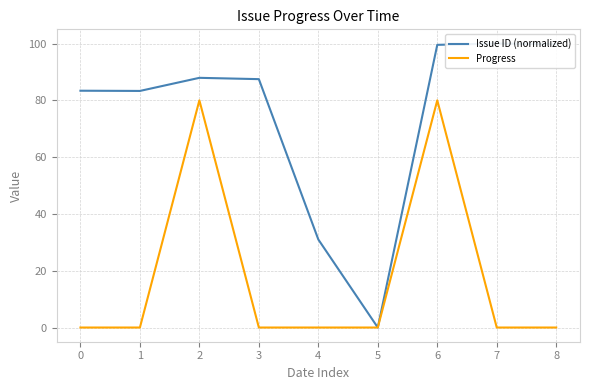

How many data points does each series have?

9